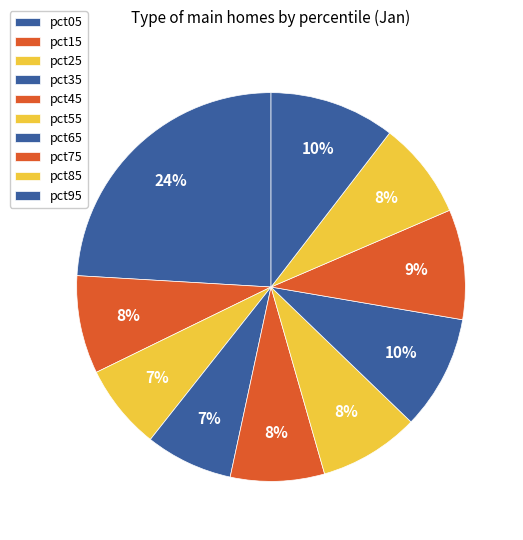

To the nearest percent, what percentage of the pie is pct95?

10%